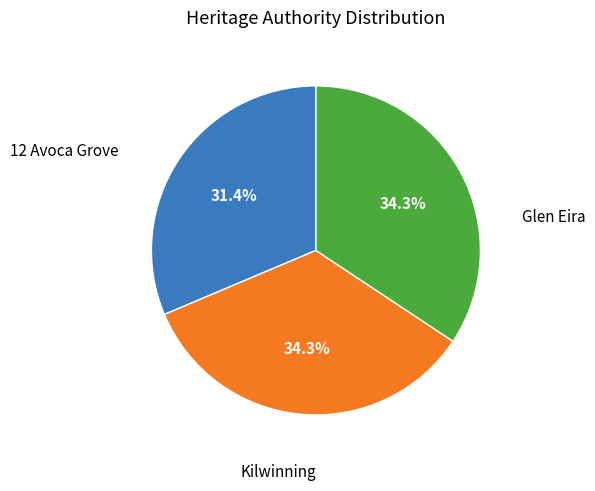

Approximately how many times larger is the value at Glen Eira compared to Kilwinning?

1.0